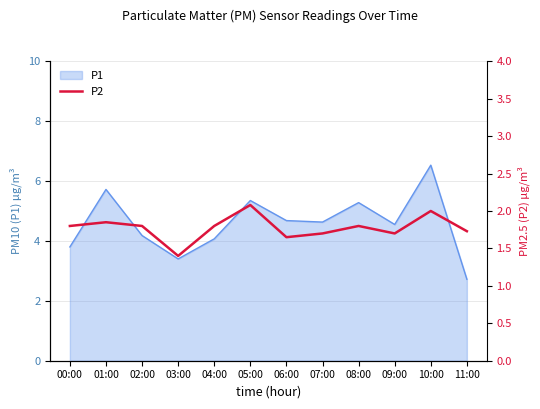

Which category has the highest value in the P1 series?

10:00